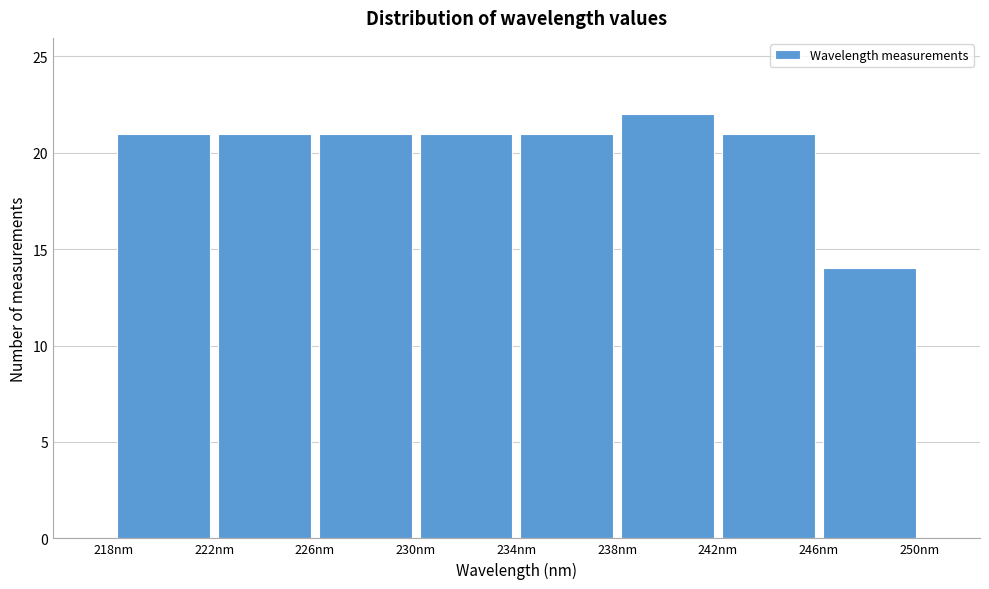

Reading left to right, list every bar in this chart as the range it spans on the x-axis followed by its height. The values are not printed on the chart, so give them approximately, as read against the axis.

218 to 222: 21
222 to 226: 21
226 to 230: 21
230 to 234: 21
234 to 238: 21
238 to 242: 22
242 to 246: 21
246 to 250: 14